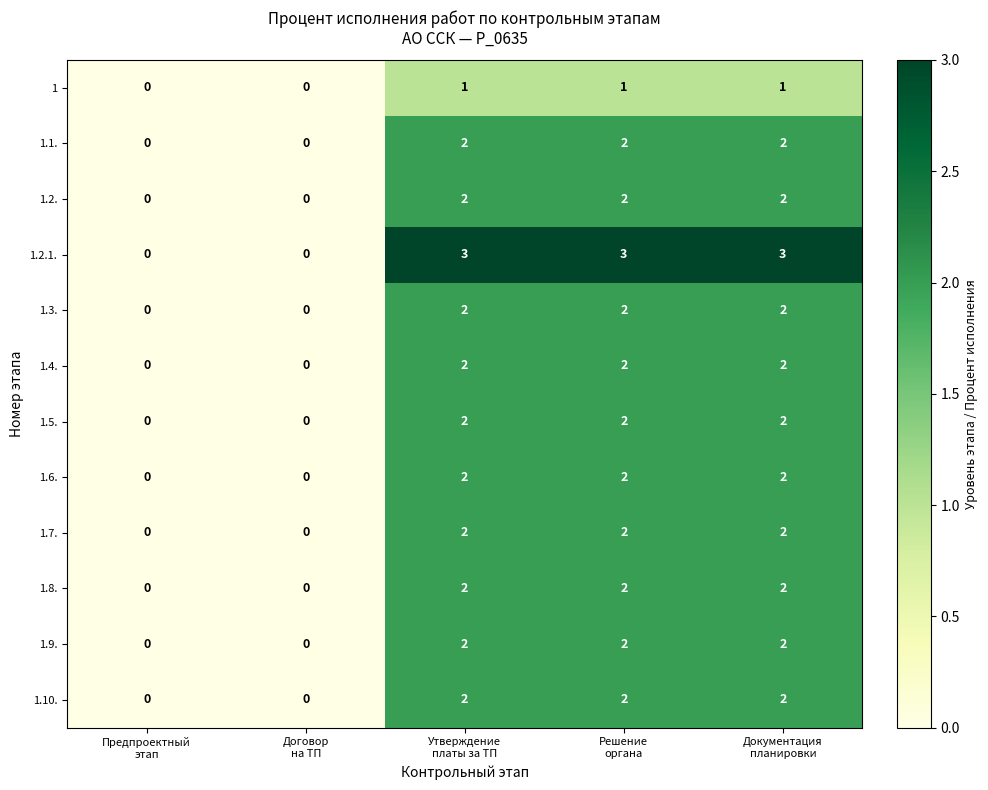

Which series has the largest total across all categories?

1.2.1.